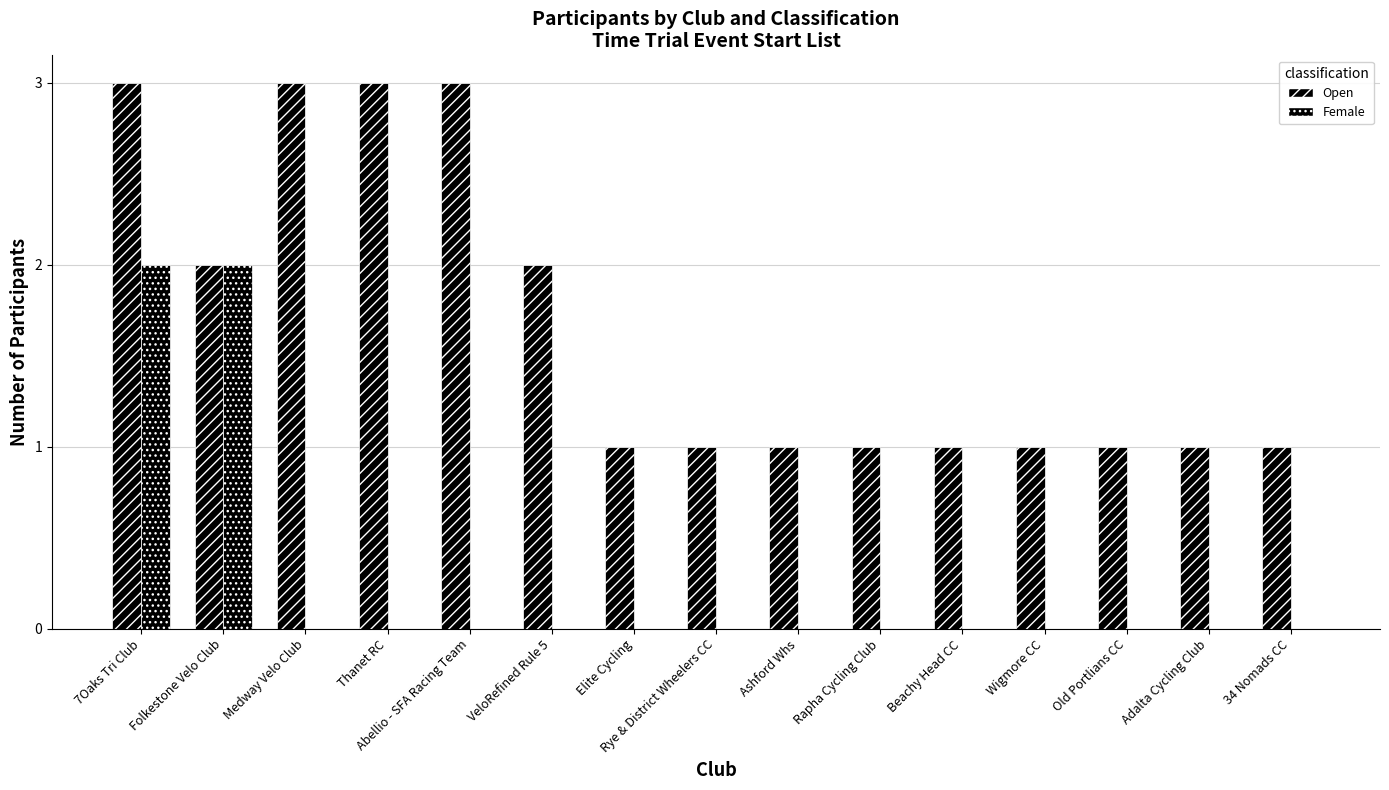

What is the total value across all series at VeloRefined Rule 5?

2